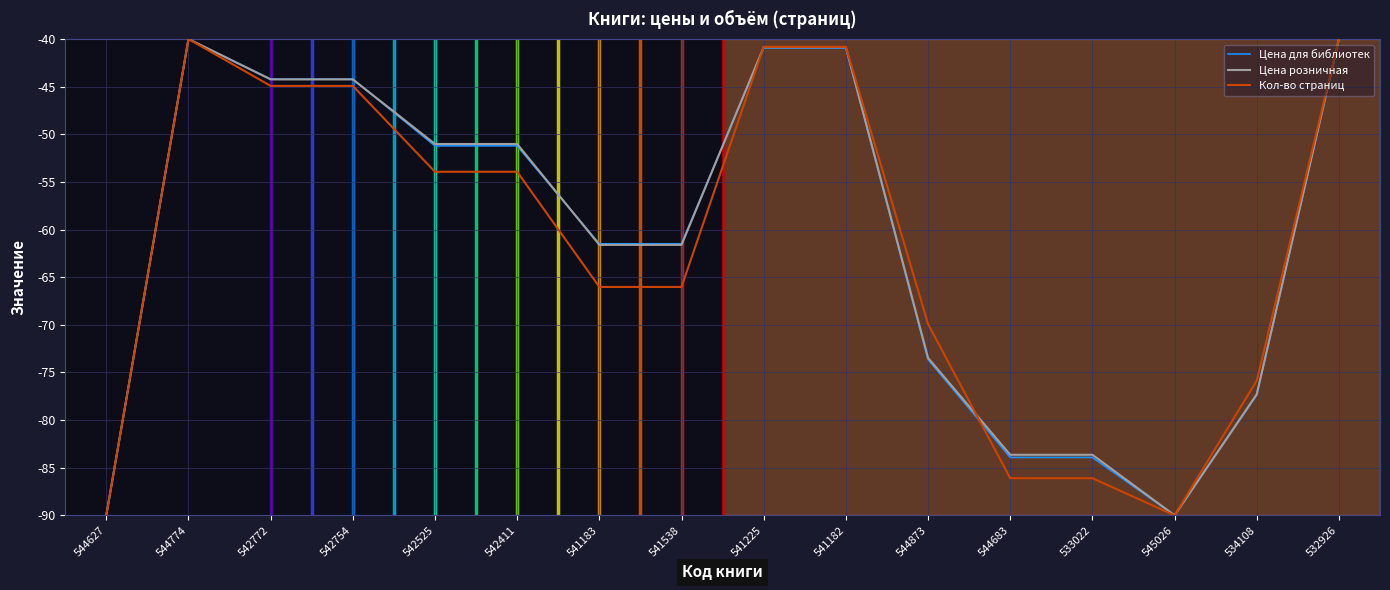

What is the highest value of the Цена розничная series?

-40.0